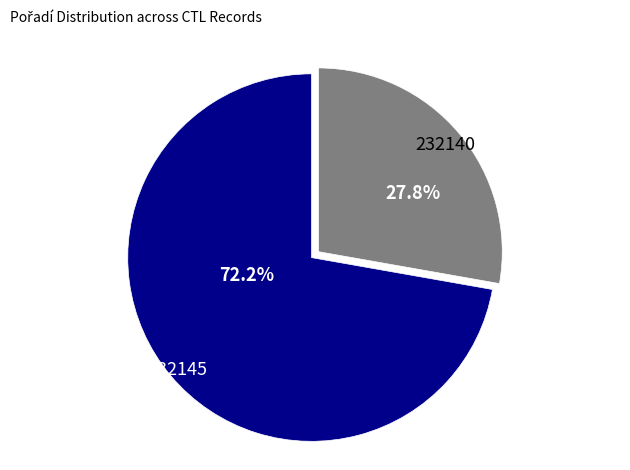

Is it true that 232145 is 85% of the pie?

False